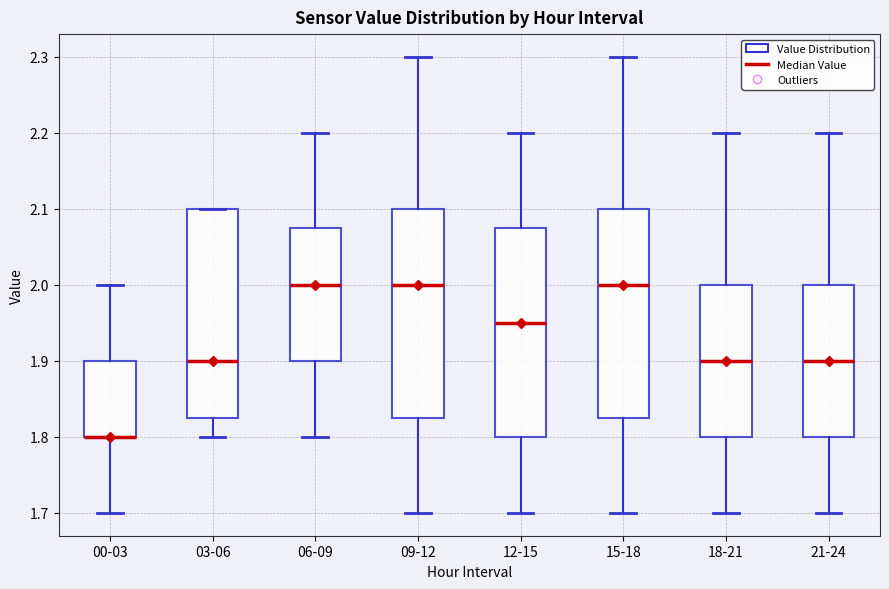

Reading left to right, read every box against the y-axis: the position of its median line, the range the box covers, and the ends of its whiskers. The values are not printed on the chart, so give them approximately, as read against the axis.

00-03: median 1.80 (drawn on the box's lower edge), box 1.80 to 1.90, whiskers 1.70 to 2.00
03-06: median 1.90, box 1.83 to 2.10, whiskers 1.80 to 2.10
06-09: median 2.00, box 1.90 to 2.08, whiskers 1.80 to 2.20
09-12: median 2.00, box 1.83 to 2.10, whiskers 1.70 to 2.30
12-15: median 1.95, box 1.80 to 2.08, whiskers 1.70 to 2.20
15-18: median 2.00, box 1.83 to 2.10, whiskers 1.70 to 2.30
18-21: median 1.90, box 1.80 to 2.00, whiskers 1.70 to 2.20
21-24: median 1.90, box 1.80 to 2.00, whiskers 1.70 to 2.20